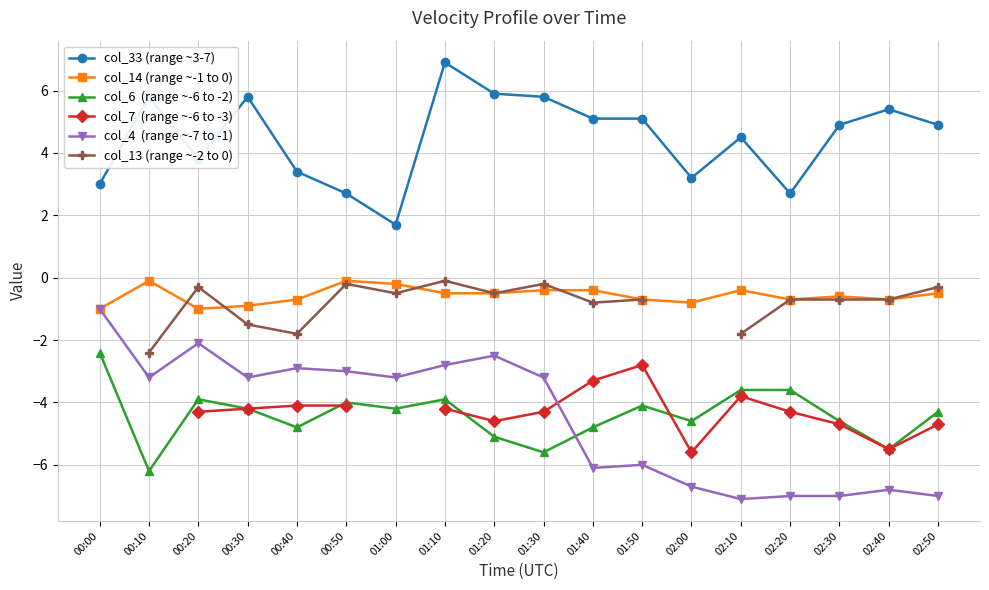

Which series has the largest total across all categories?

col_33 (range ~3-7)